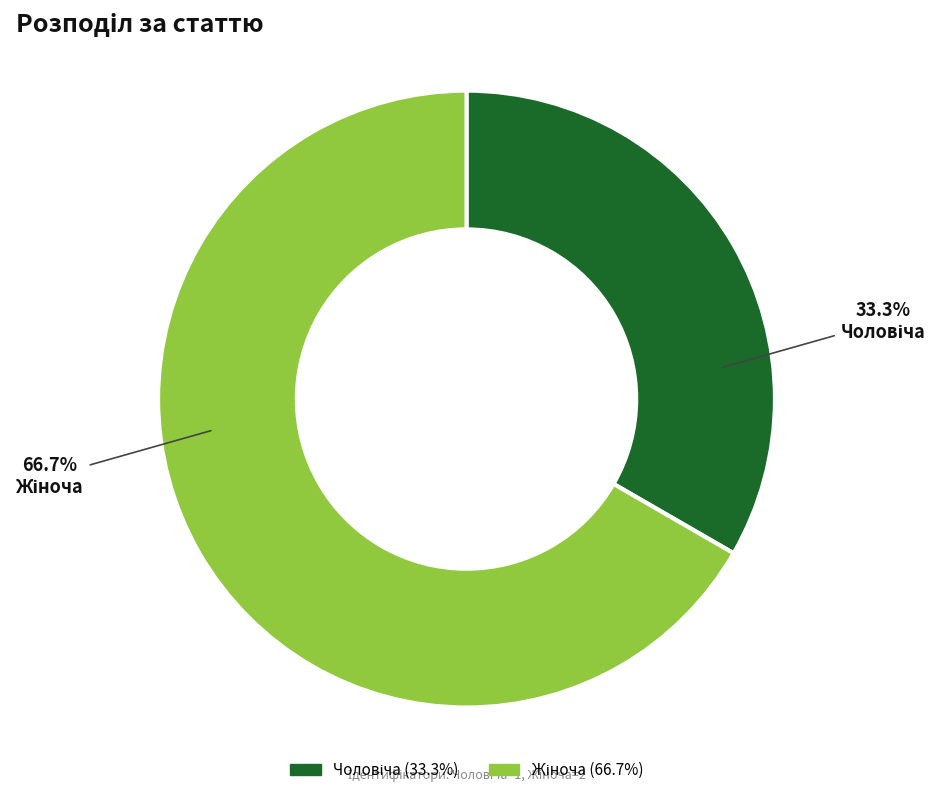

Does any single category account for the majority?

Yes